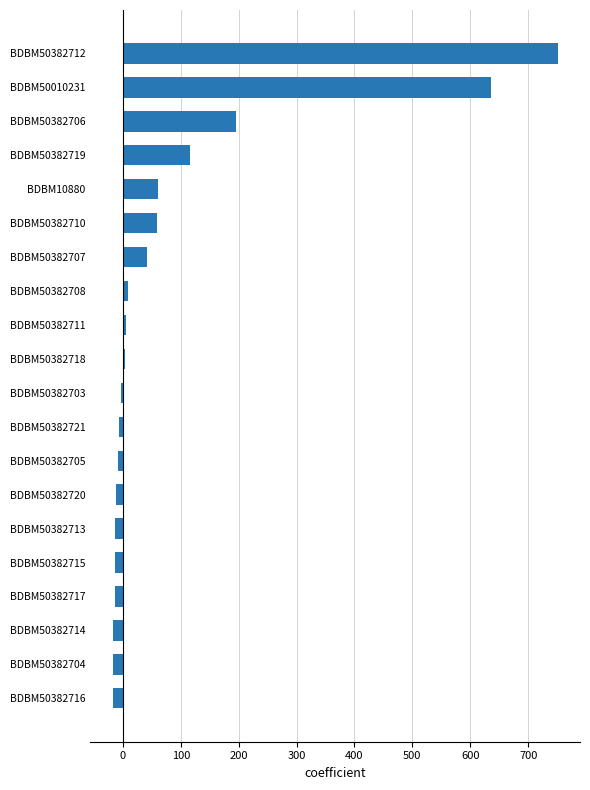

Which has a higher value, BDBM10880 or BDBM50382704?

BDBM10880